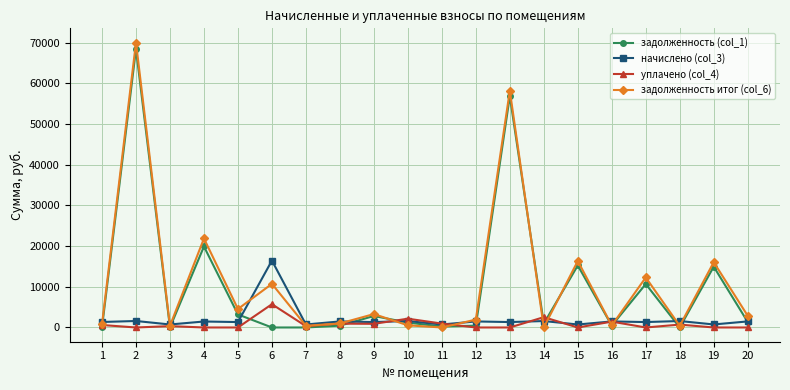

Which label corresponds to the largest value in the chart?

2